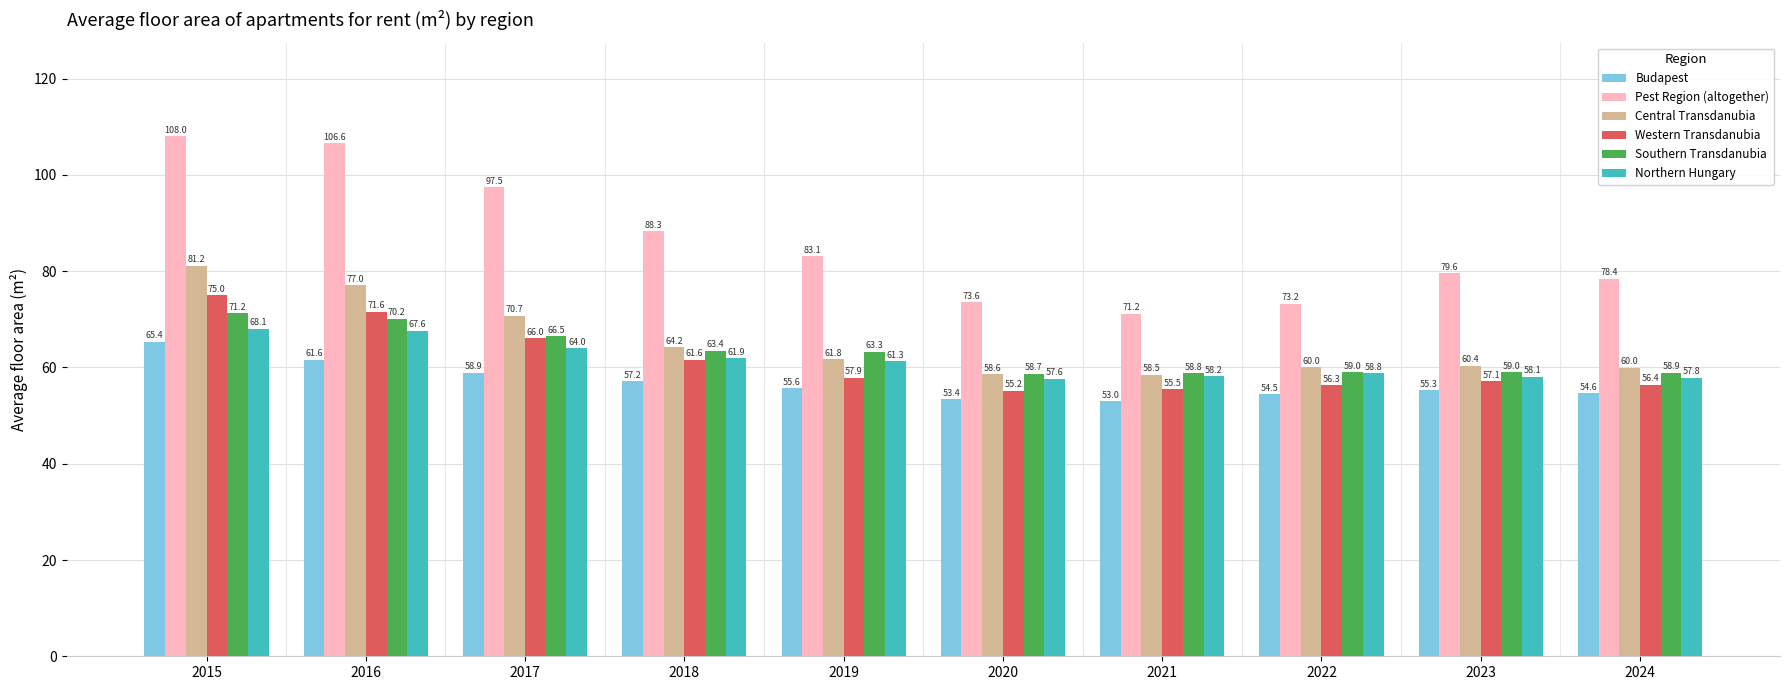

How many data points does each series have?

10